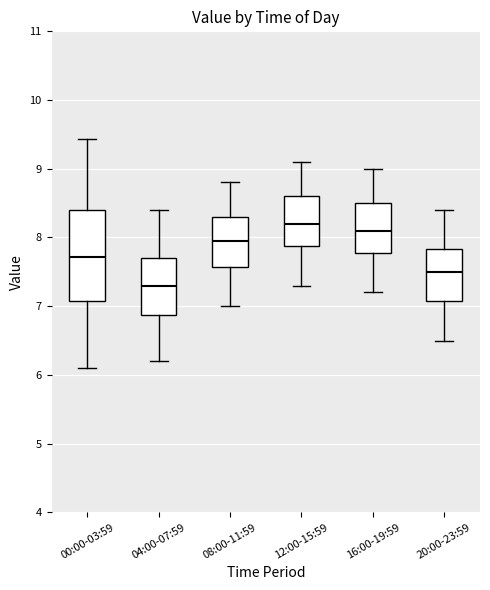

Which box is the tallest, from its lower edge to its upper edge?

00:00-03:59